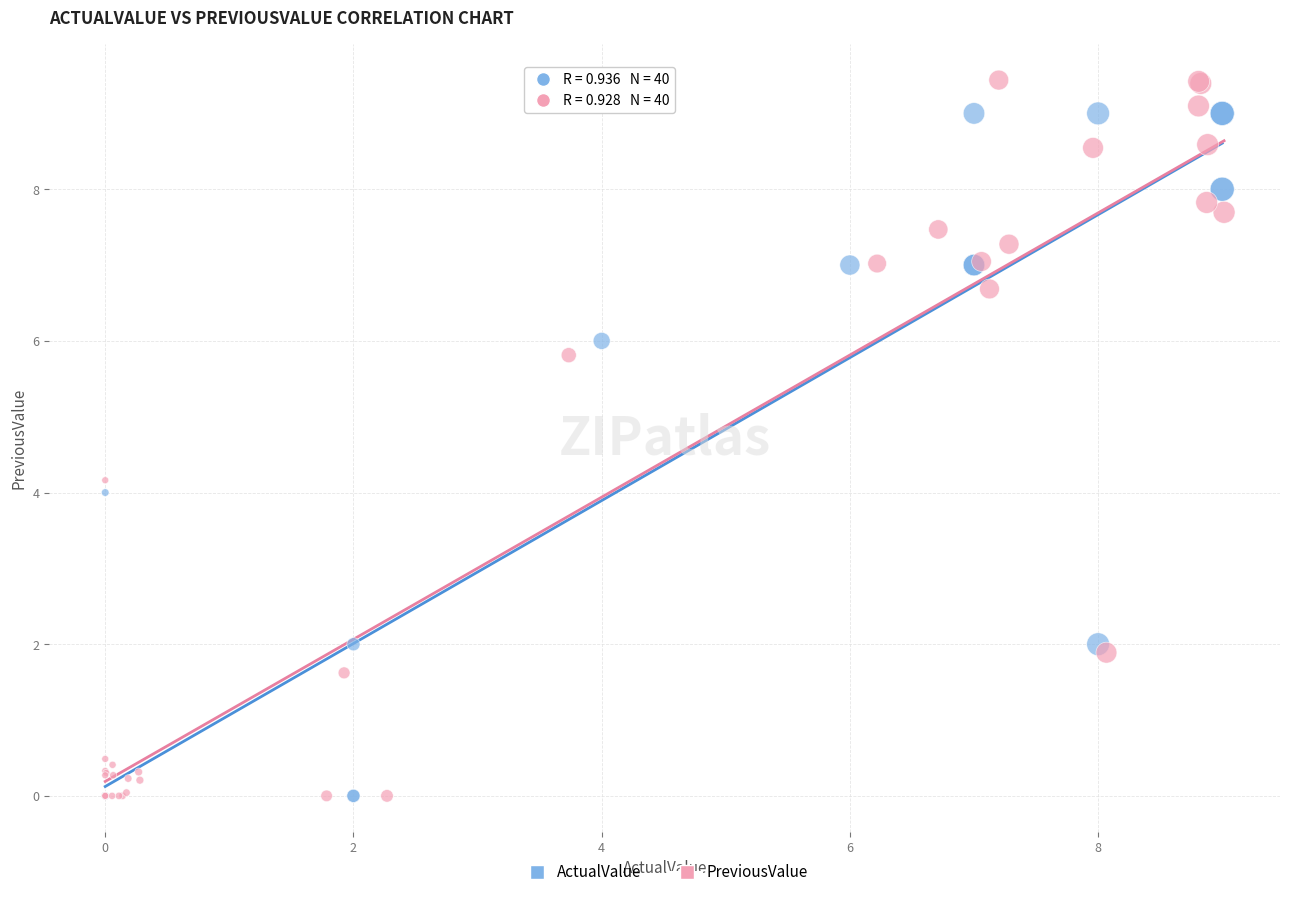

Which series contains the highest Y value?

PreviousValue